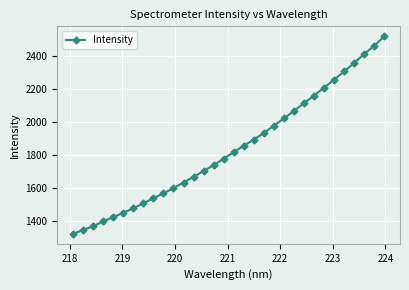

True or false: the data has more than 2 interior local peaks.

False